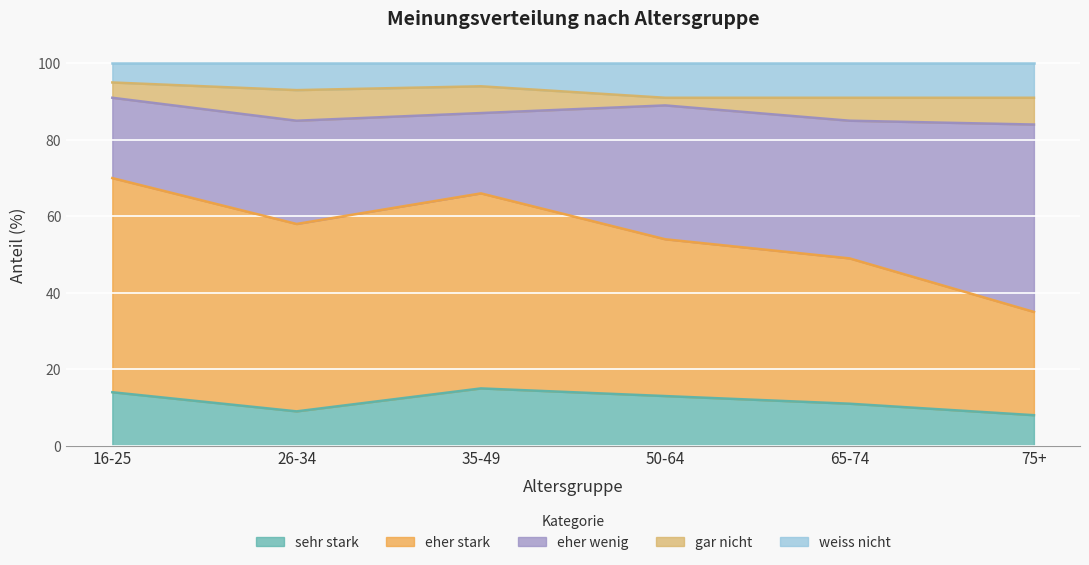

Does the chart display data point markers on the line(s)?

No